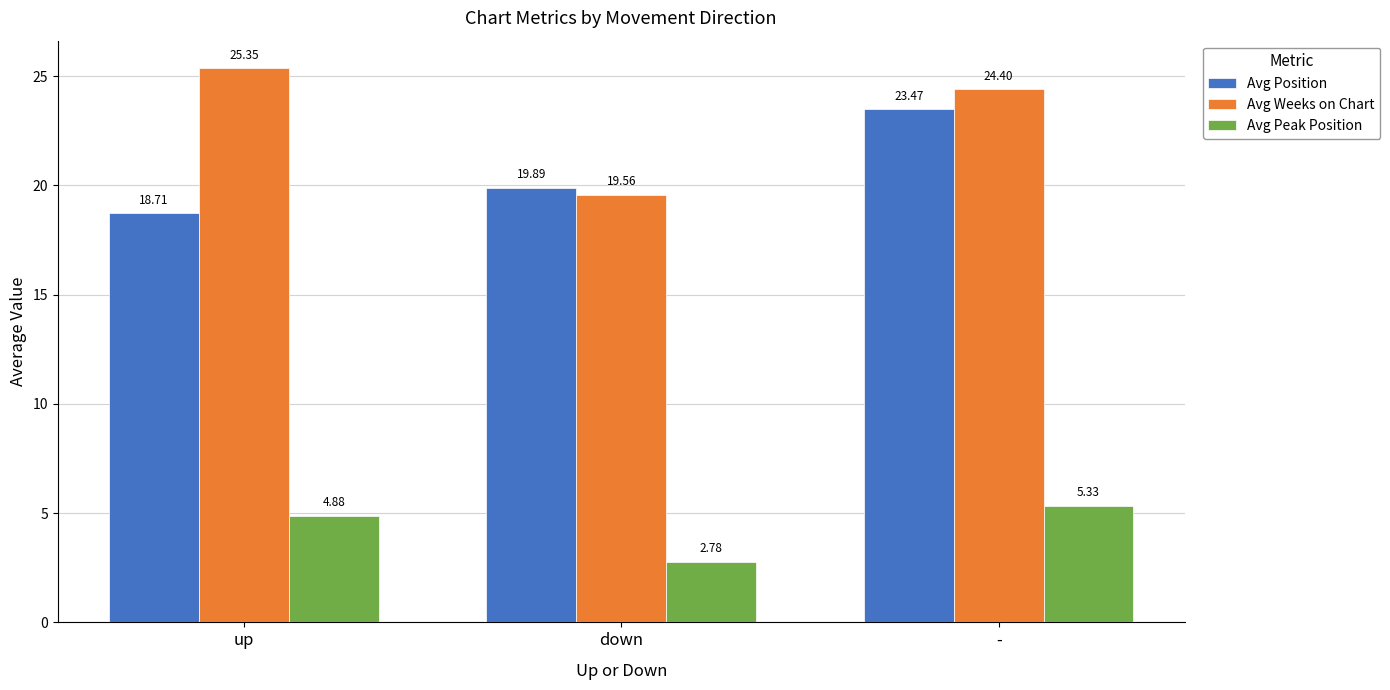

What is the difference between the highest and lowest values at -?

19.1